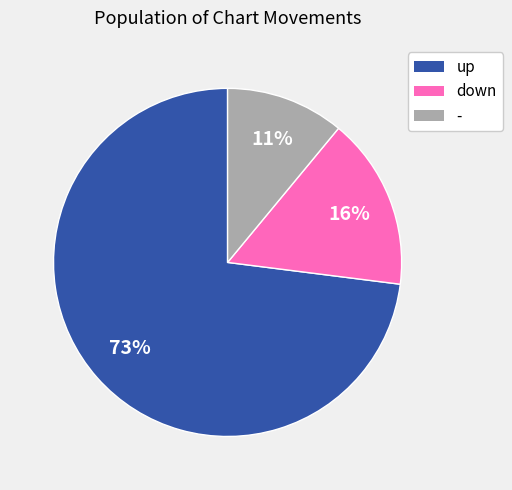

Do - and down together represent more than half of the pie?

No